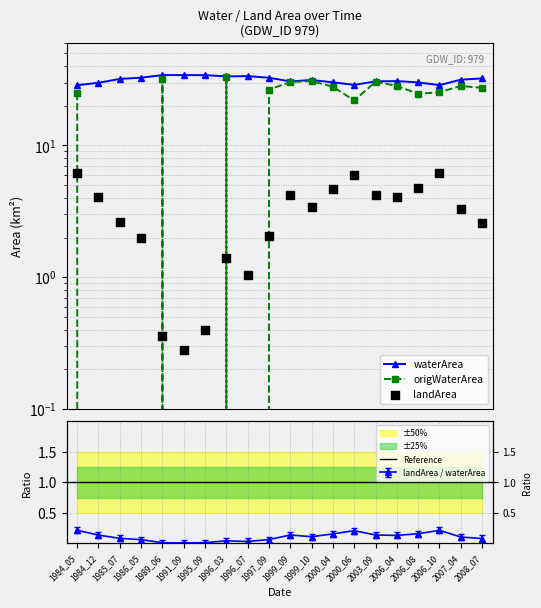

At which category is the sum across all series the highest?

1996_03